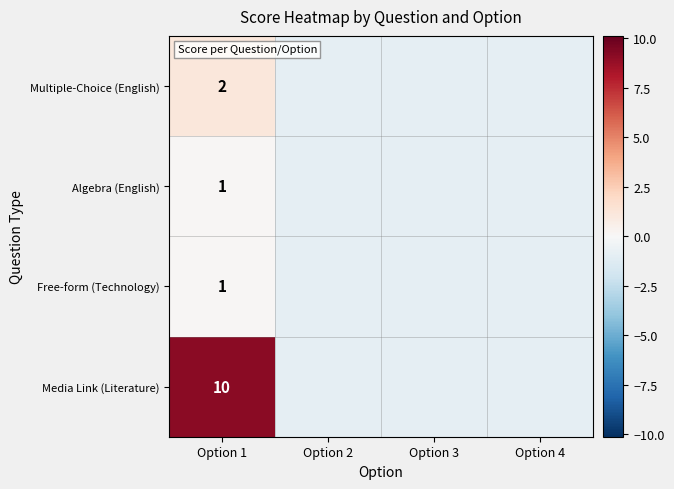

List the labels in order of Media Link (Literature) value, smallest first.

Option 2, Option 3, Option 4, Option 1